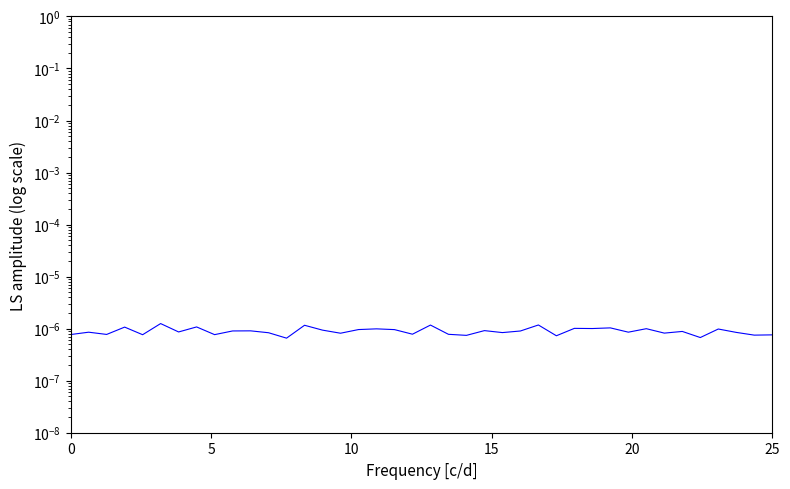

The chart shows a value of 0.0 at 10. True or false?

False